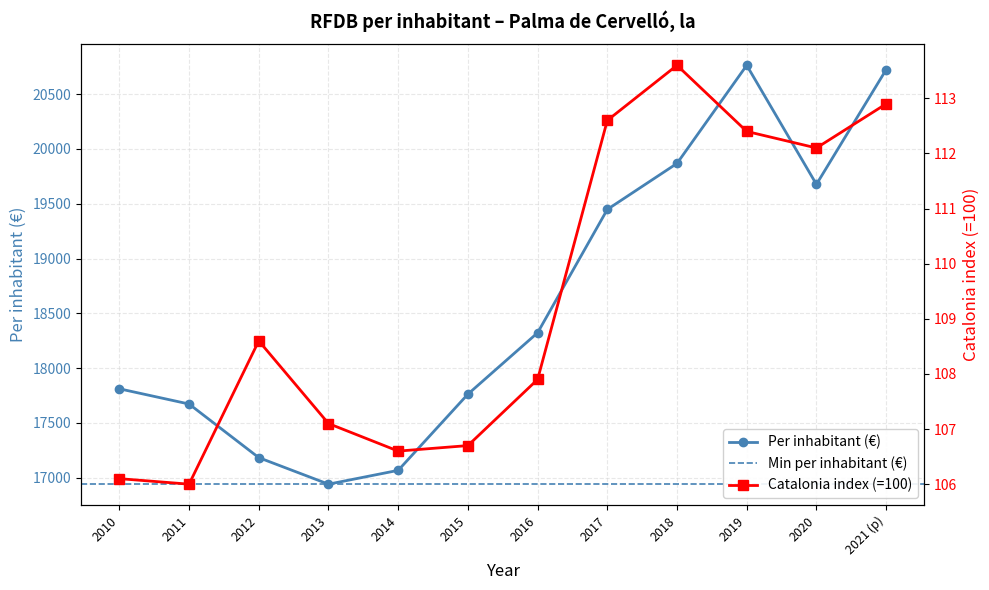

What is the approximate value of Per inhabitant (€) at 2021 (p)?

20723